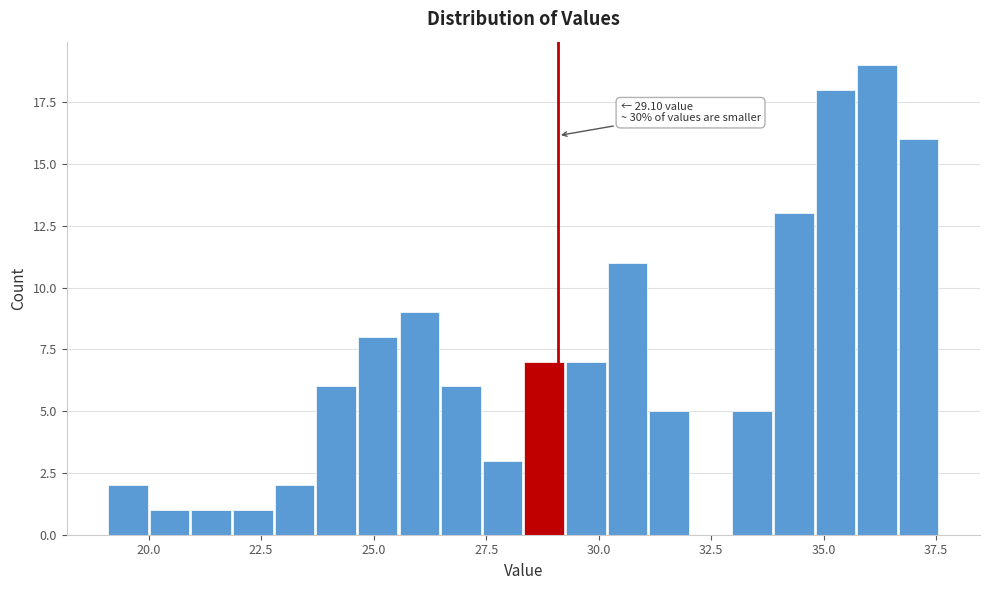

Read against the x-axis, roughly where is the centre of the tallest bar?

36.0